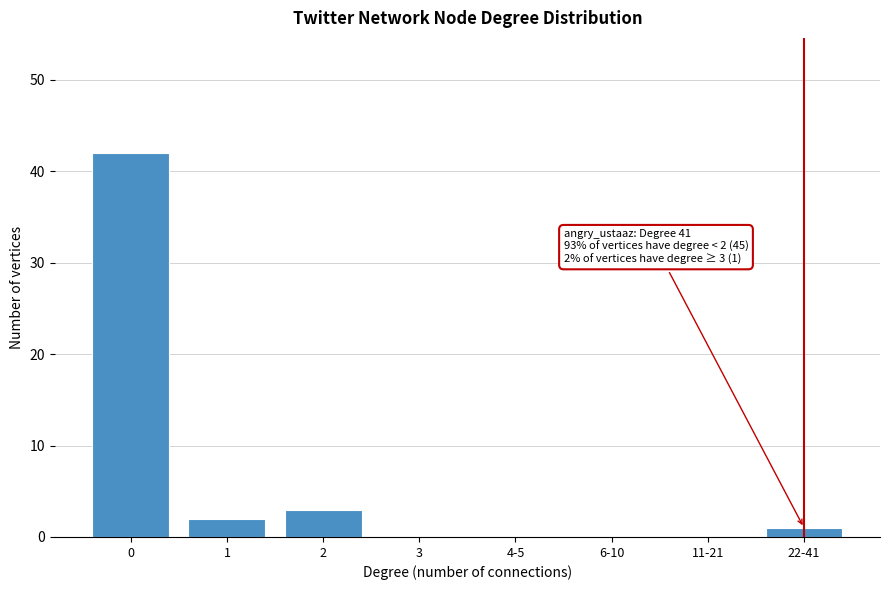

Reading left to right, list all the values displayed in this chart.

0=42	1=2	2=3	3=0	4-5=0	6-10=0	11-21=0	22-41=1